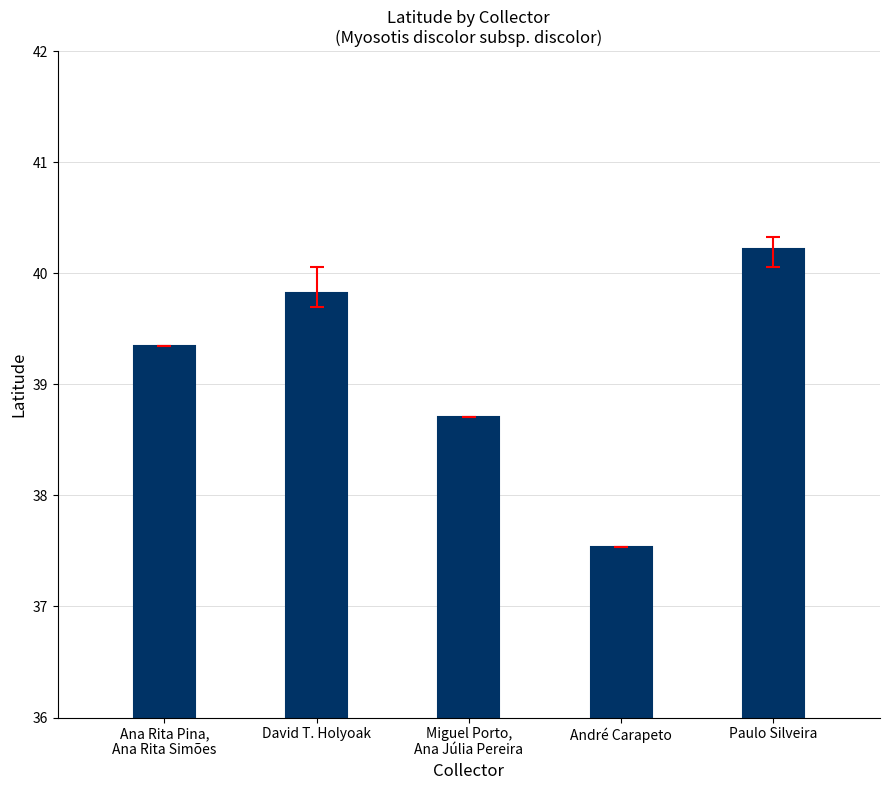

What is the sum of all values?

195.6